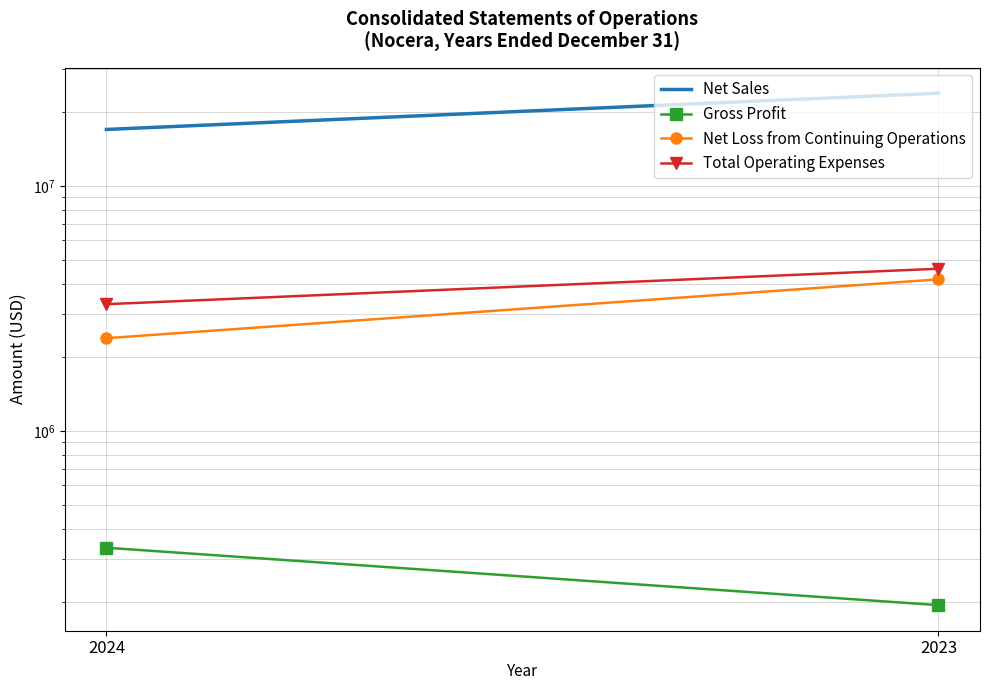

What is the average value of the Net Loss from Continuing Operations series?

3276578